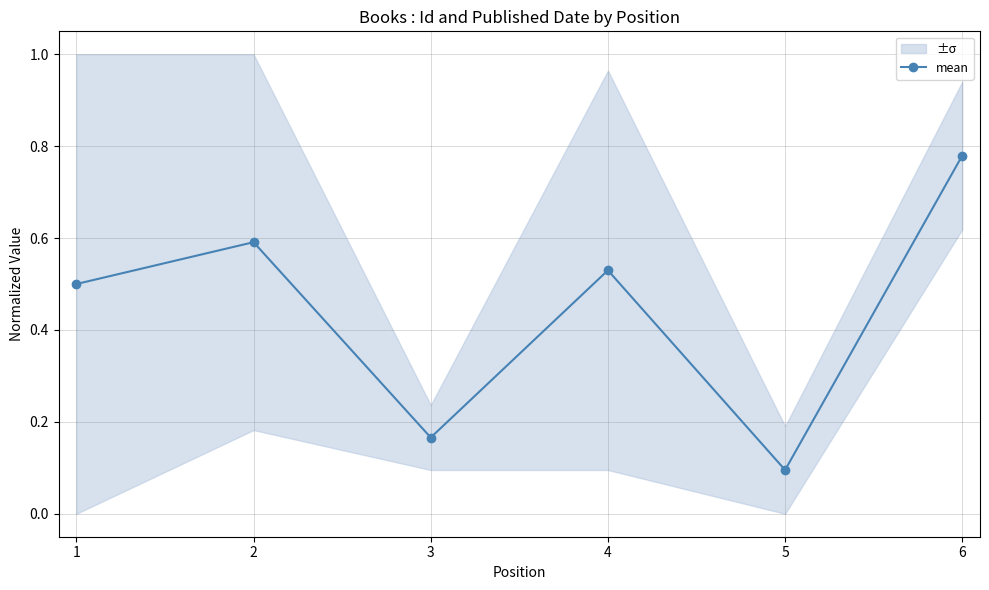

What is the change in value from 3 to 4?

+0.4